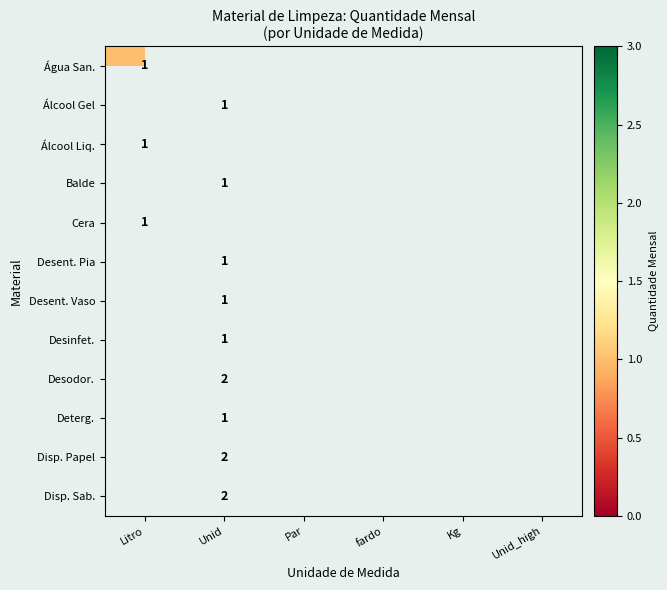

The Álcool Liq. series shows 1 at Litro. True or false?

True